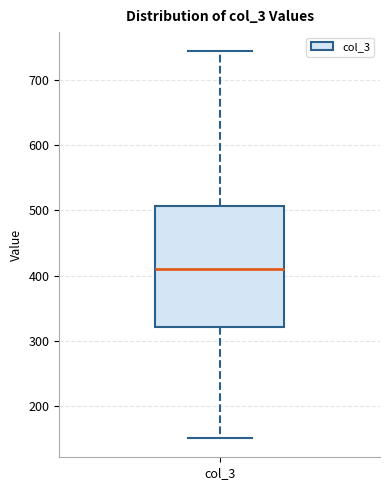

Read this box plot against the y-axis: the position of the median line, the range covered by the box, and the ends of both whiskers. The values are not printed on the chart, so give them approximately, as read against the axis.

median 410, box 320 to 510, whiskers 150 to 740